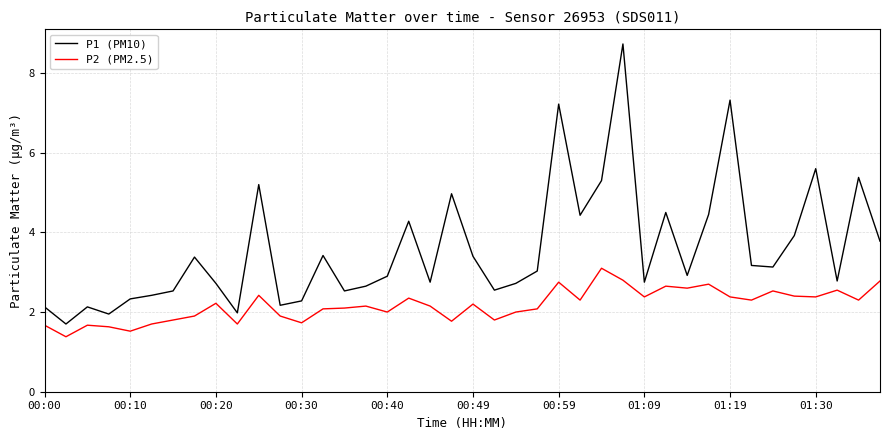

True or false: P2 (PM2.5) and P1 (PM10) intersect in this chart.

False